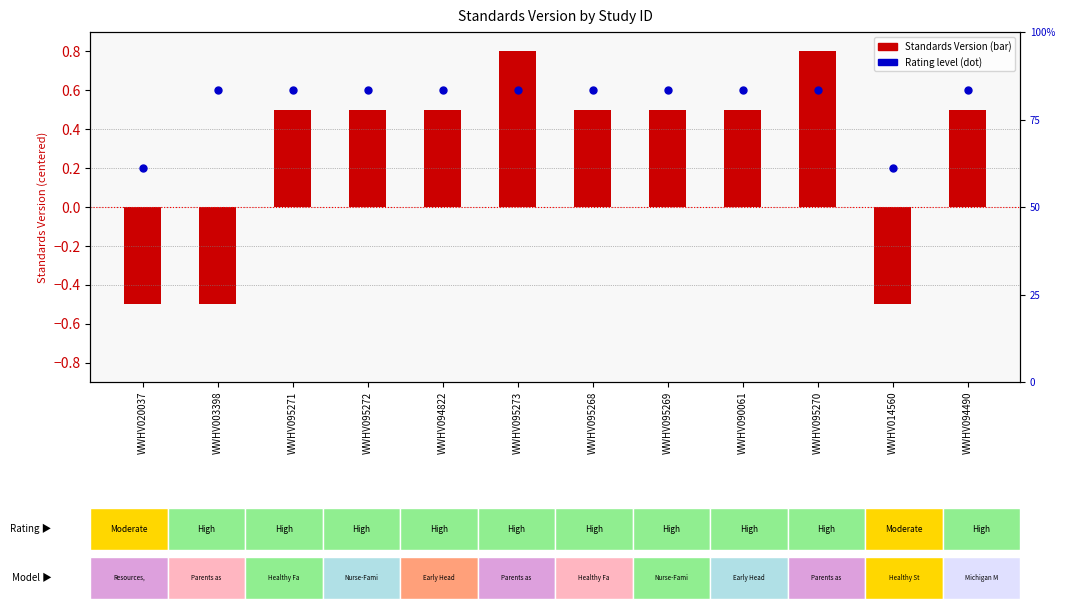

Which series has the largest total across all categories?

Rating (High=top)